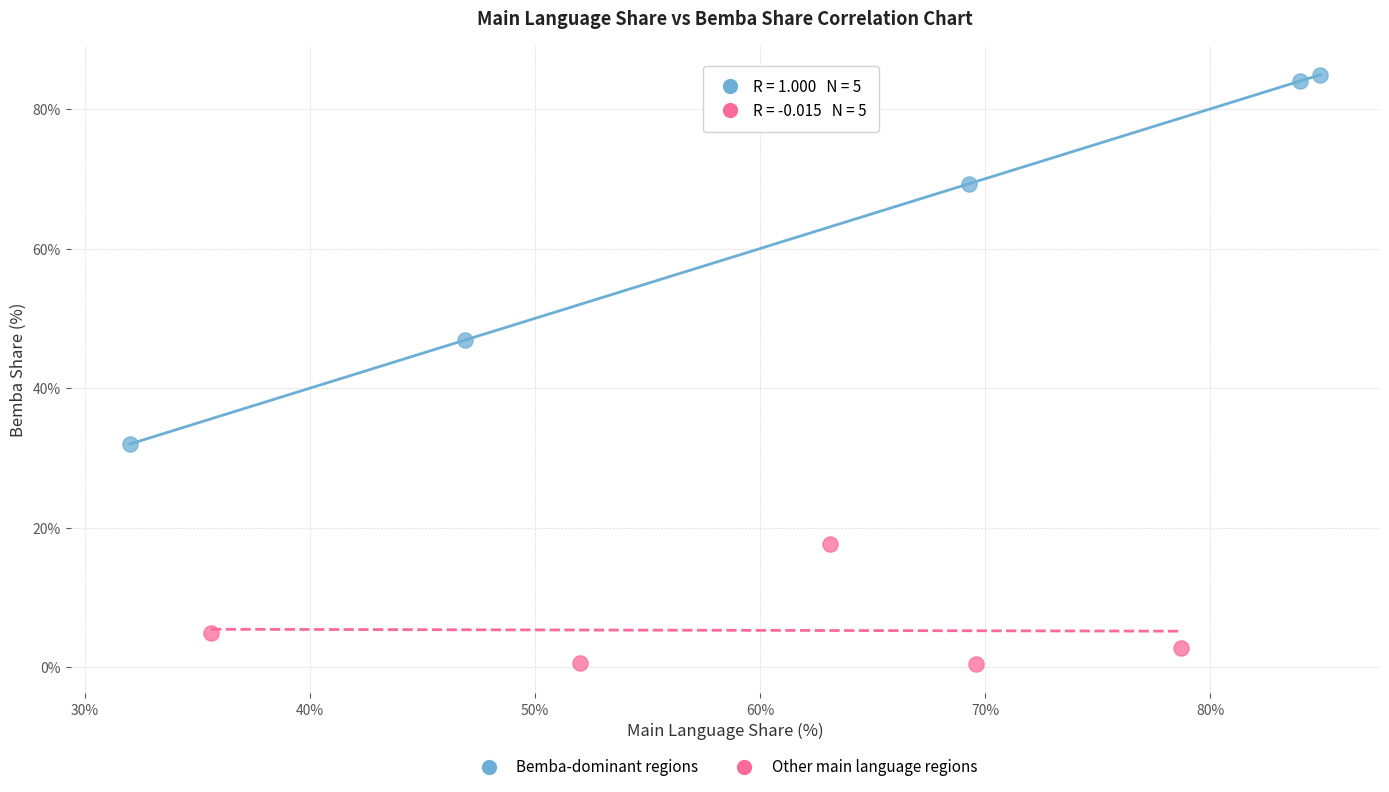

Which series reaches the maximum Y coordinate?

Bemba-dominant regions